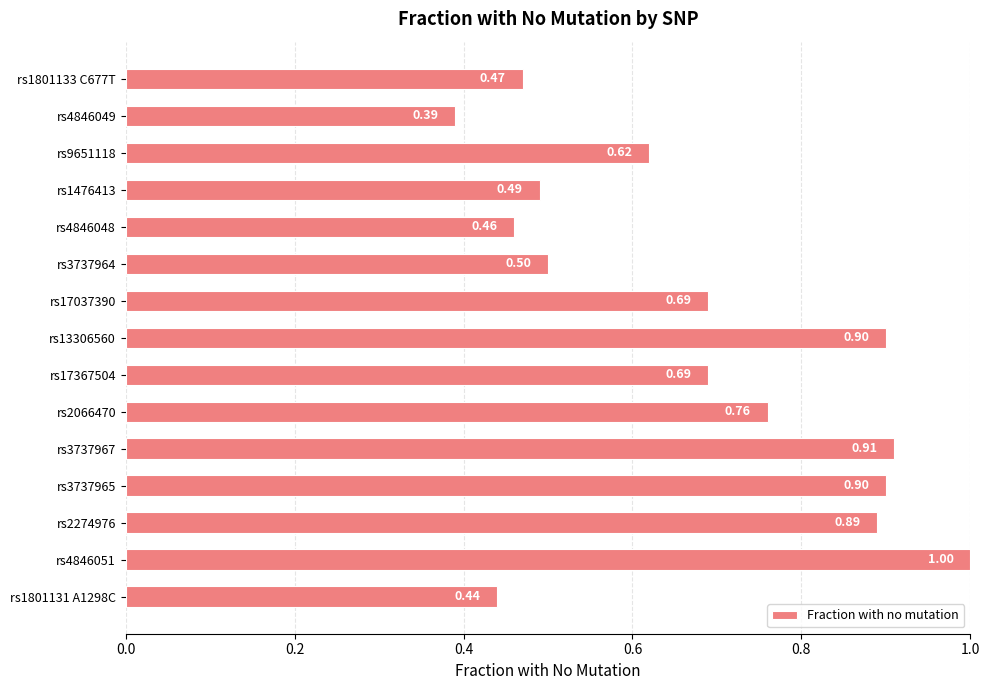

What is the difference between the second highest and second lowest values?

0.5